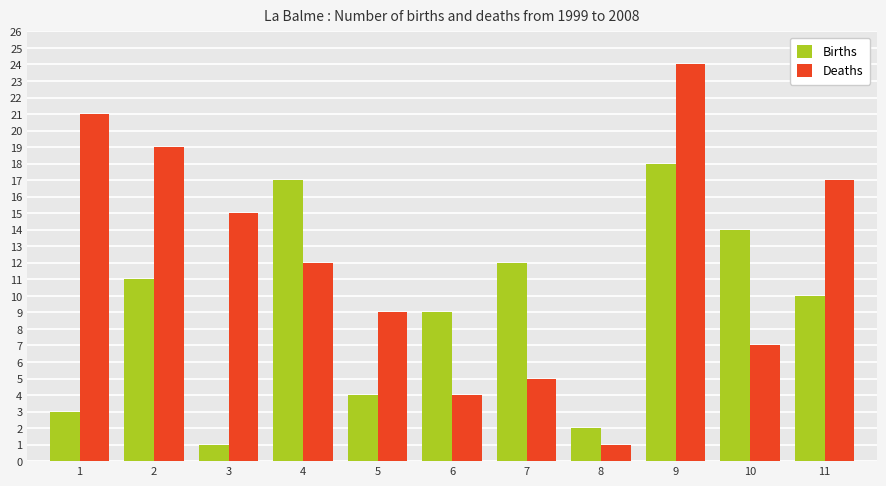

How many data points in Births are less than 10?

5